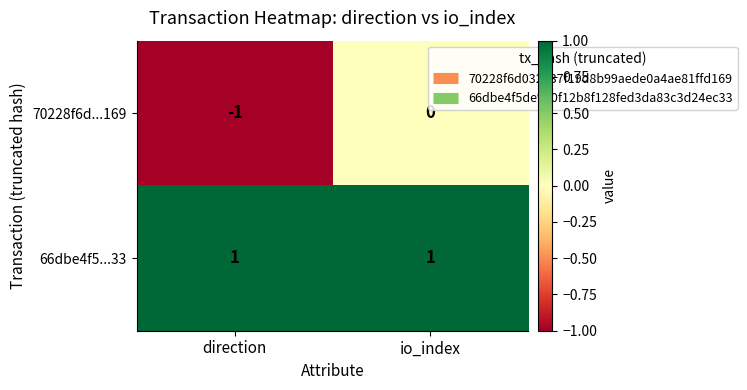

Between direction and io_index, which series saw the biggest shift?

70228f6d...169